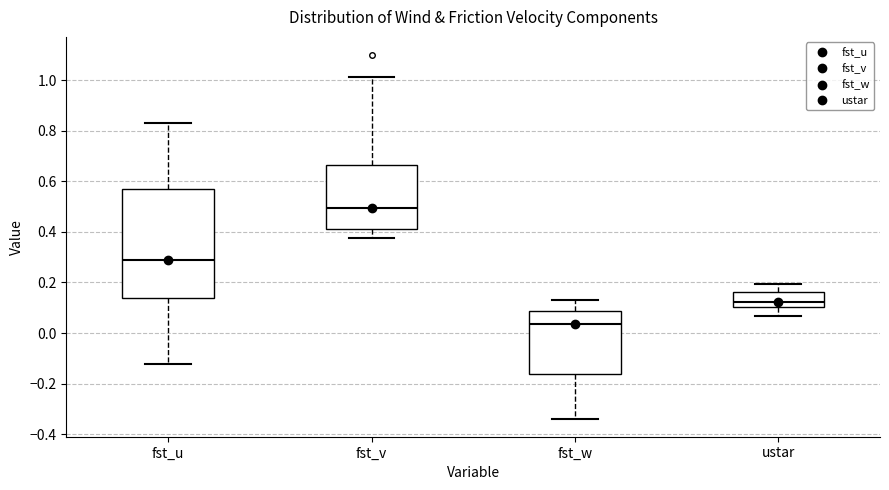

Reading left to right, transcribe this box plot: for each box, give where its median line is, the range the box spans, and where its two whiskers end, as read against the y-axis. The values are not printed on the chart, so give them approximately, as read against the axis.

fst_u: median 0.28, box 0.14 to 0.56, whiskers -0.12 to 0.82
fst_v: median 0.50, box 0.42 to 0.66, whiskers 0.38 to 1.02
fst_w: median 0.04, box -0.16 to 0.08, whiskers -0.34 to 0.14
ustar: median 0.12, box 0.10 to 0.16, whiskers 0.06 to 0.20